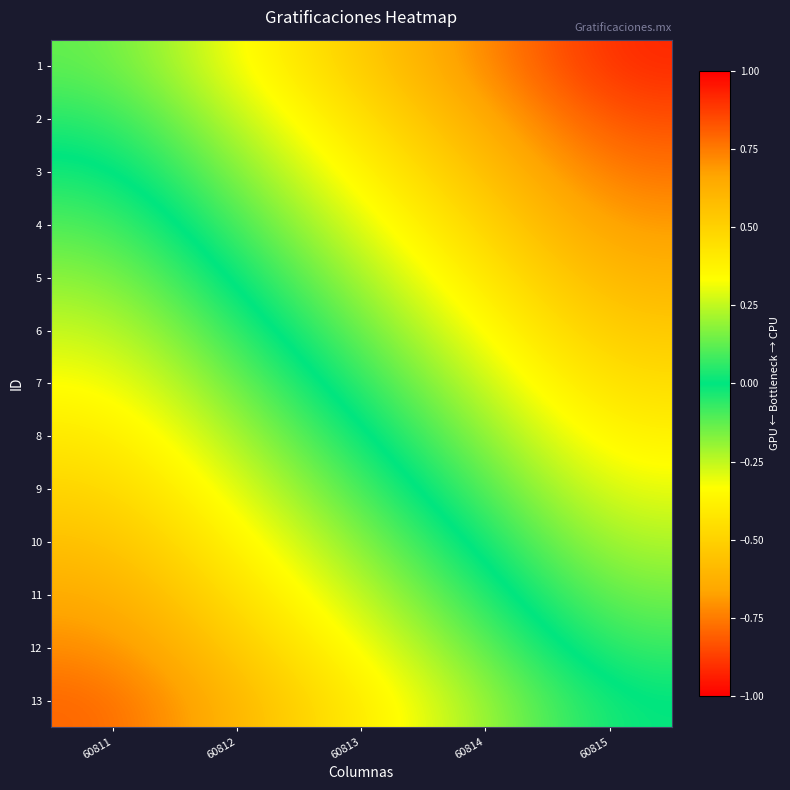

At how many categories does at least one series exceed 0?

4